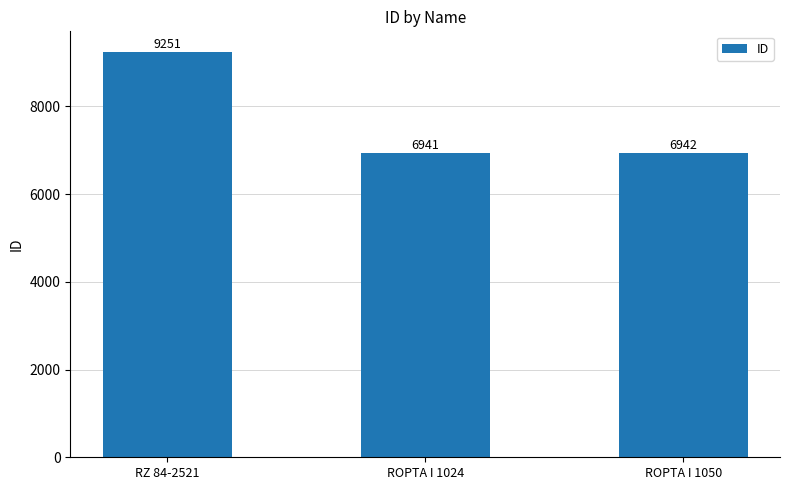

What position from the left is ROPTA I 1050?

3